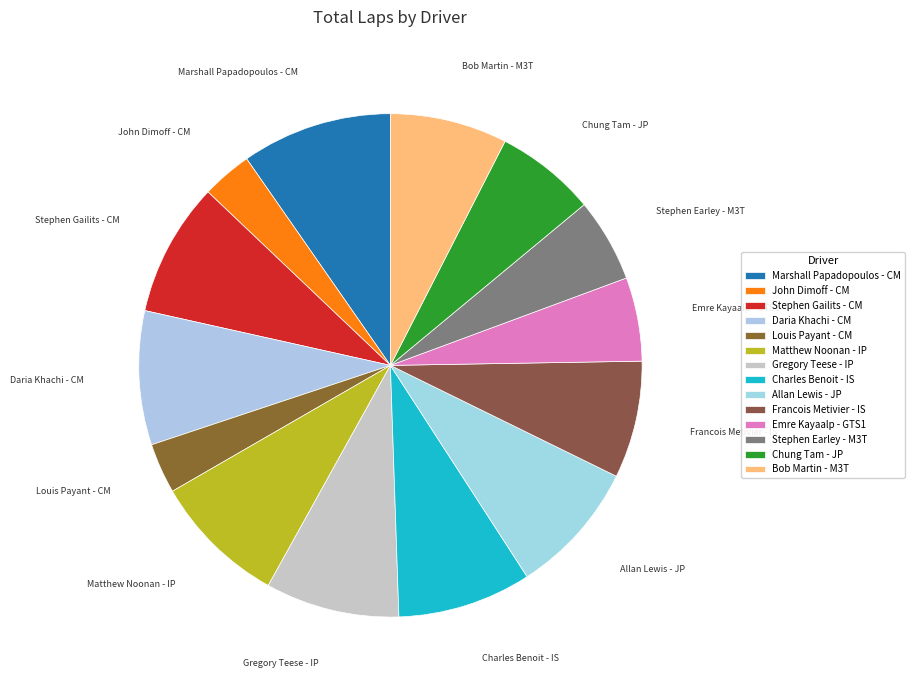

Is there a majority slice in this chart?

No